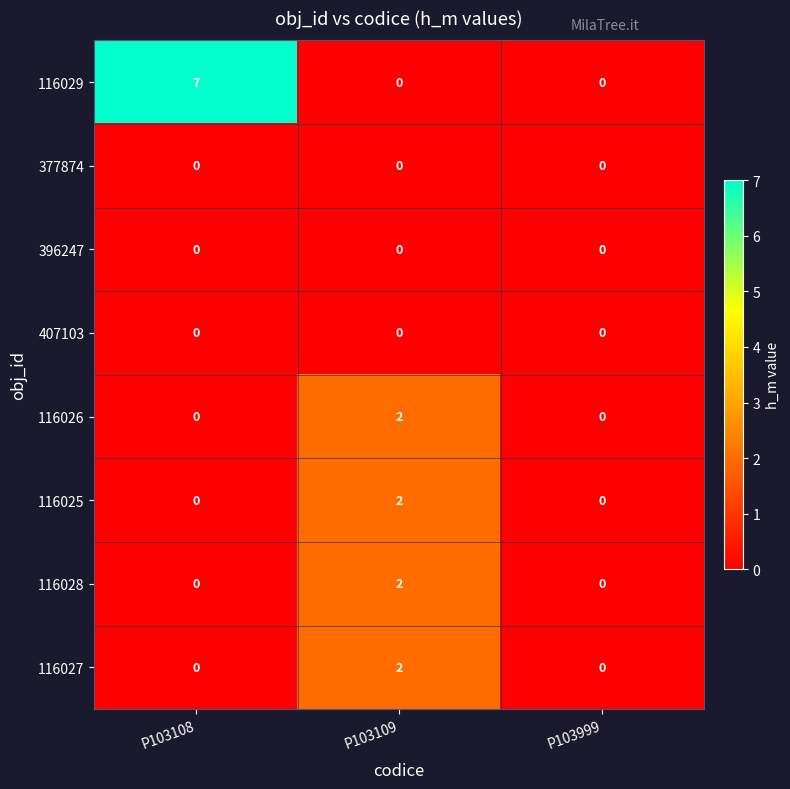

The value of 116026 at P103108 is 1. True or false?

False